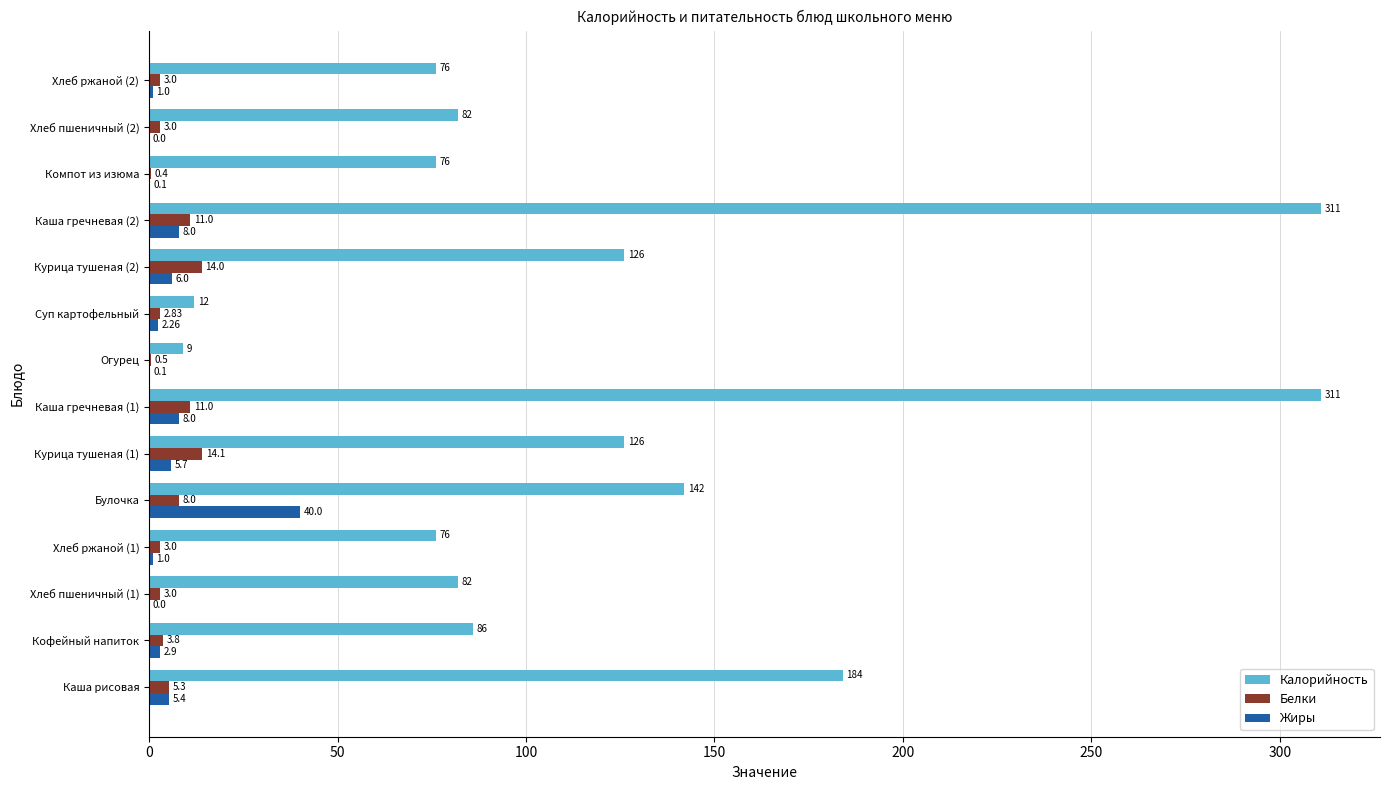

What is the sum of all Калорийность values?

1699.0